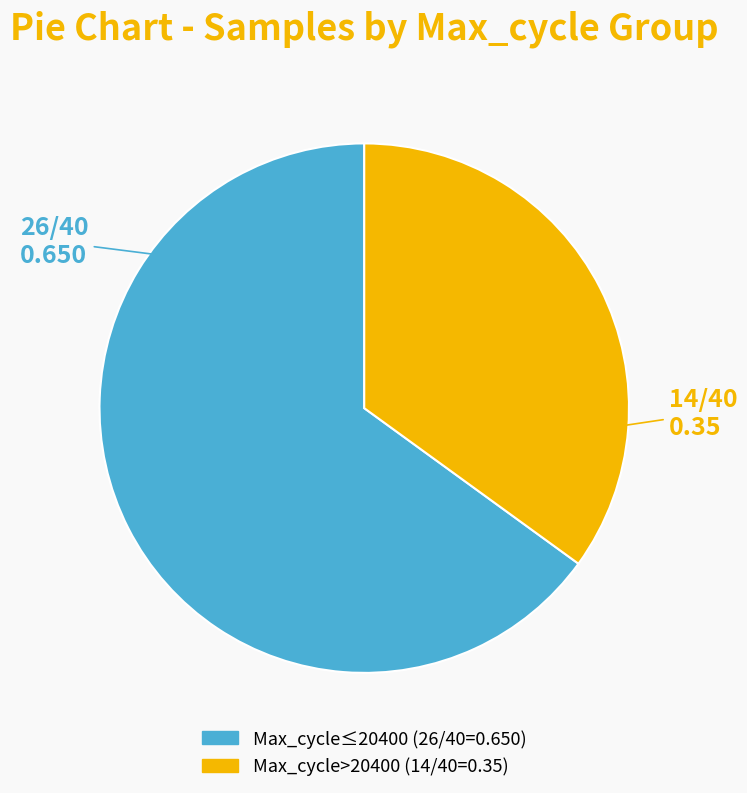

Is there any slice that represents more than half of the pie?

Yes